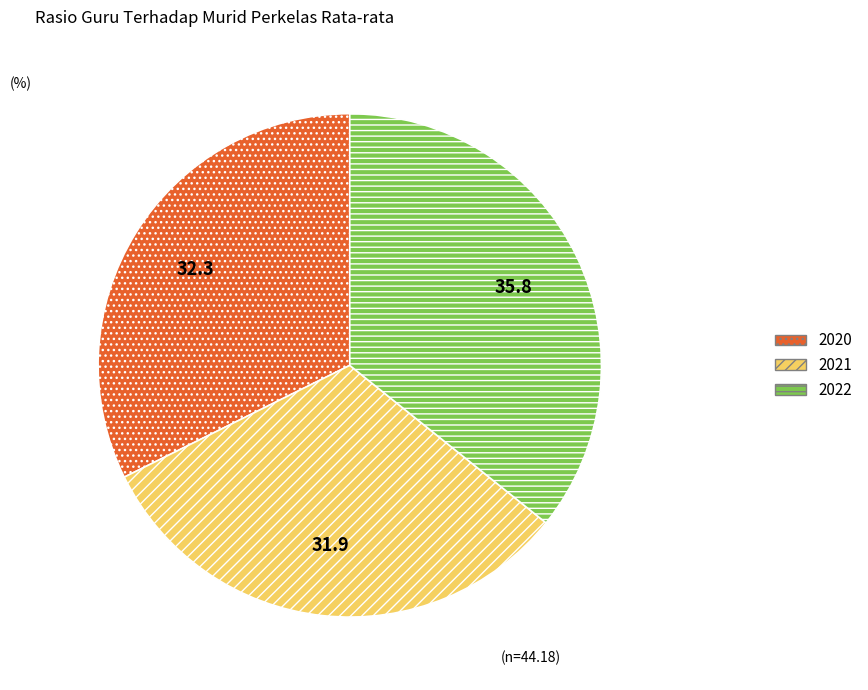

Is there a majority slice in this chart?

No